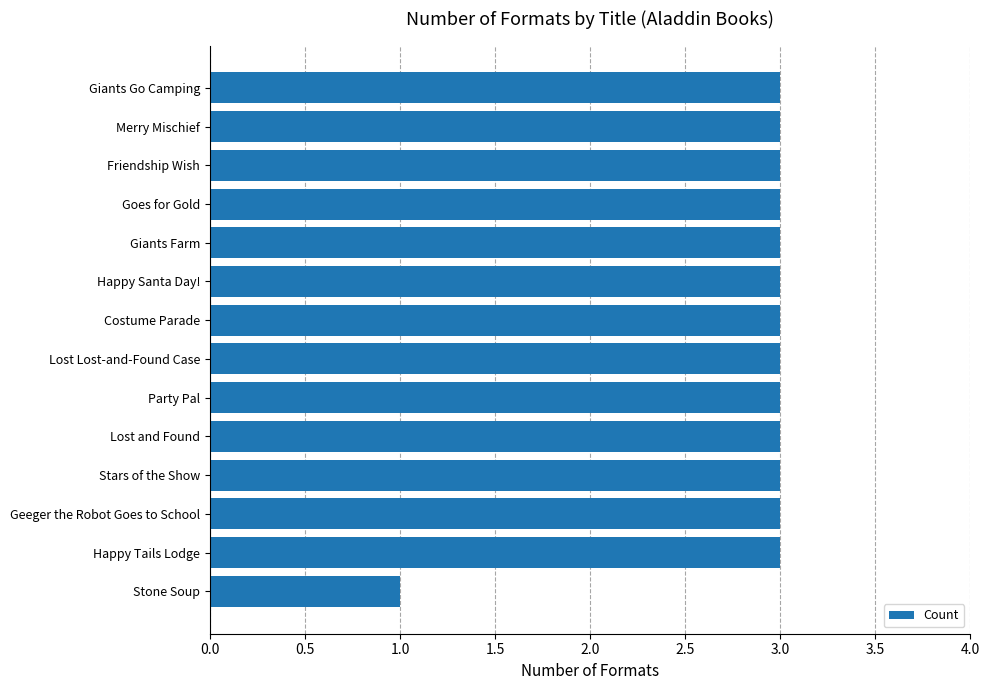

How many distinct data groups are displayed?

1